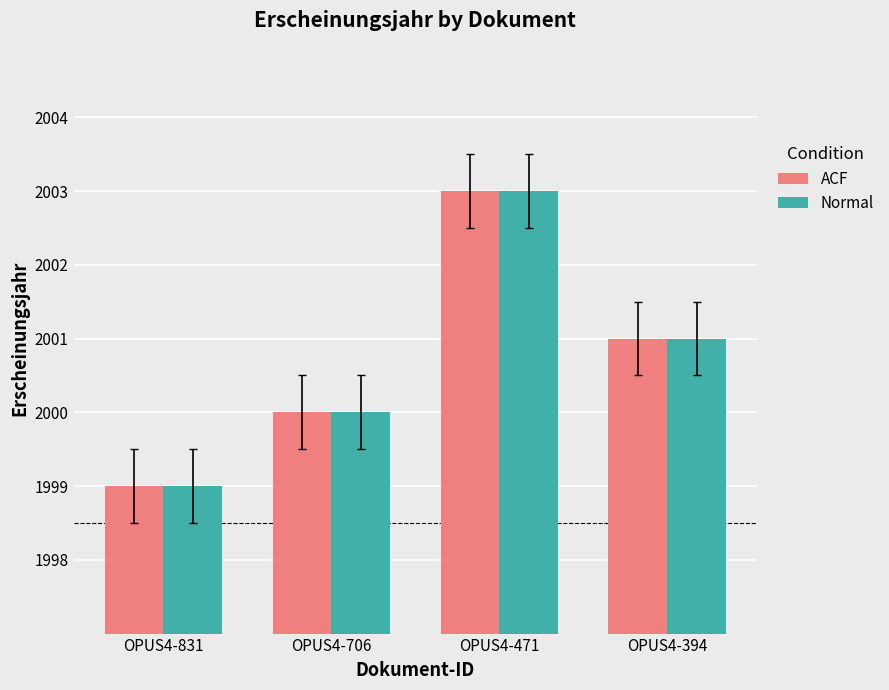

List the labels in order of ACF value, smallest first.

OPUS4-831, OPUS4-706, OPUS4-394, OPUS4-471